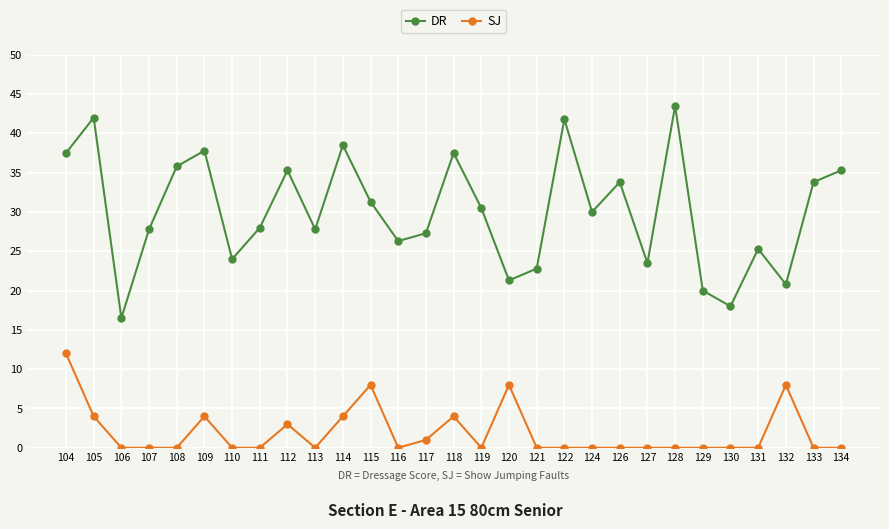

True or false: DR has more than 2 points higher than both neighbors.

True